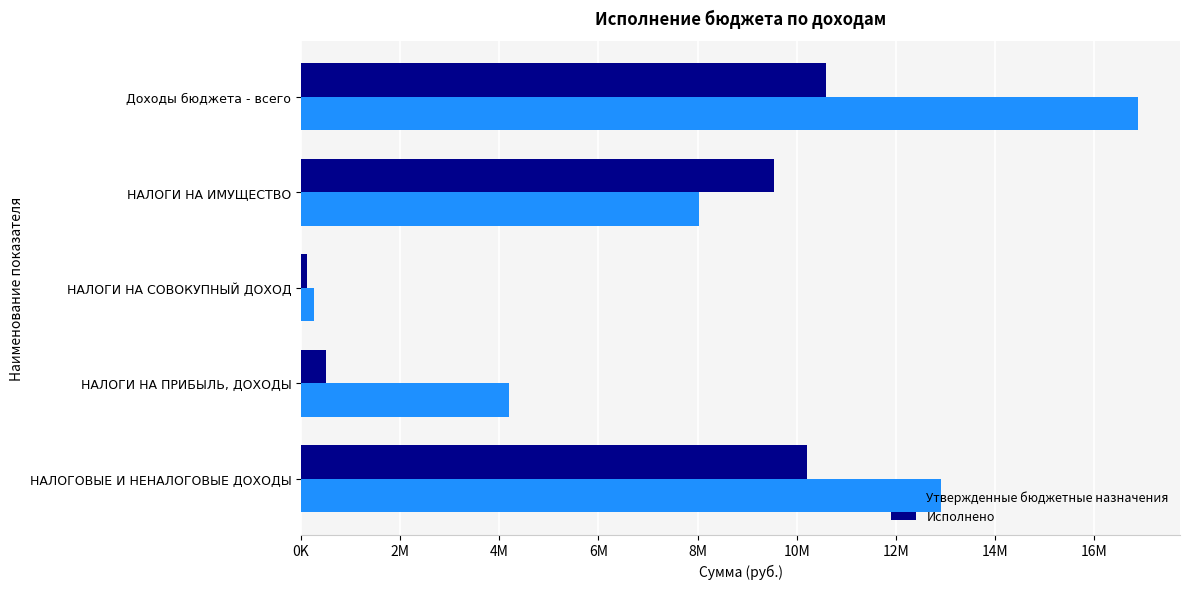

How many bars are there in total?

10